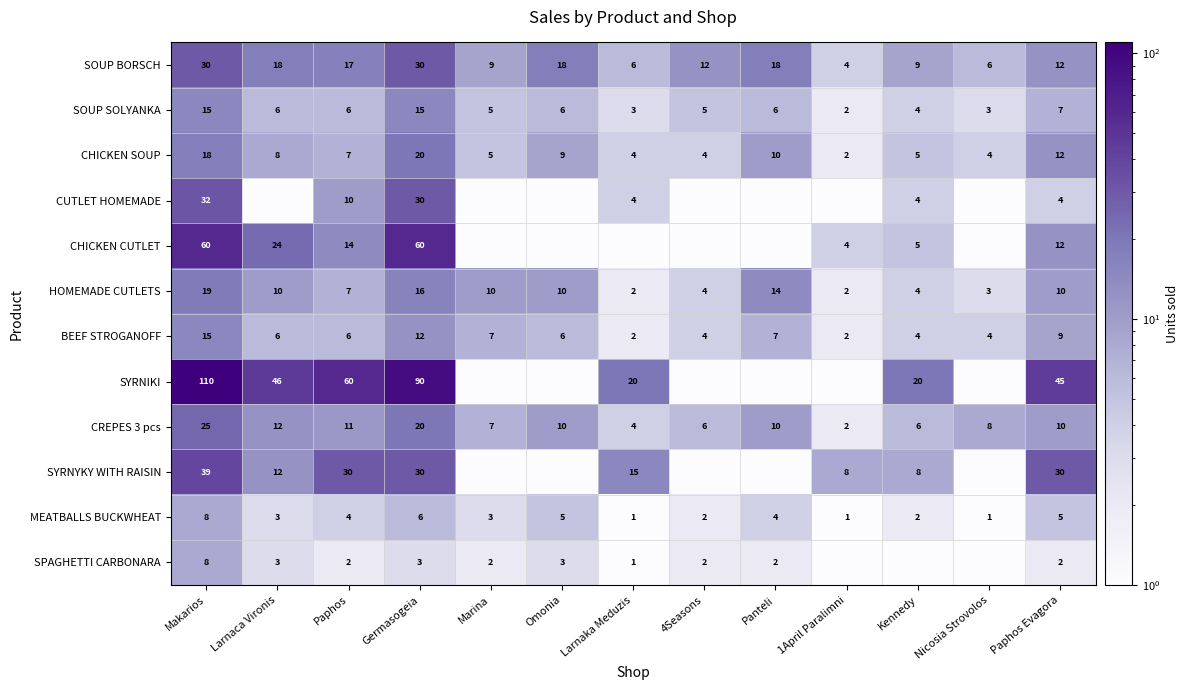

How many values in the SOUP SOLYANKA series are below 6?

6